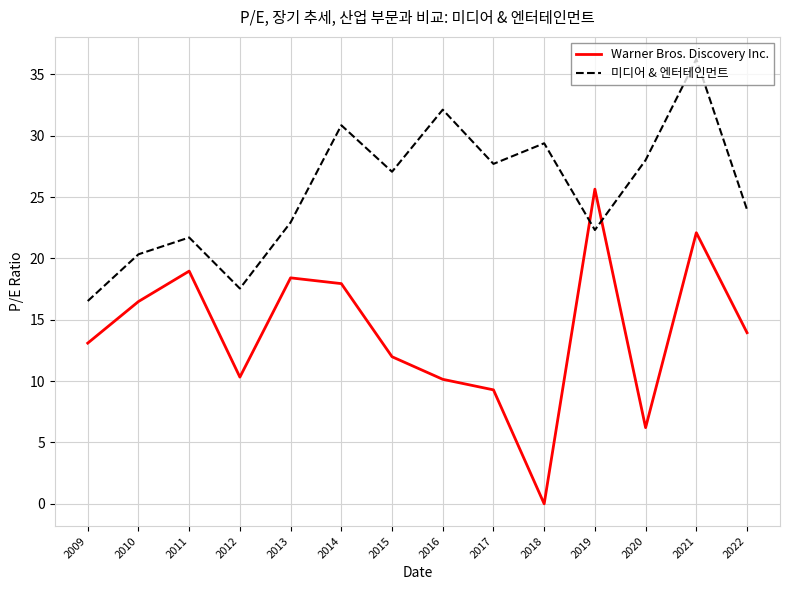

Which series has the largest total across all categories?

미디어 & 엔터테인먼트